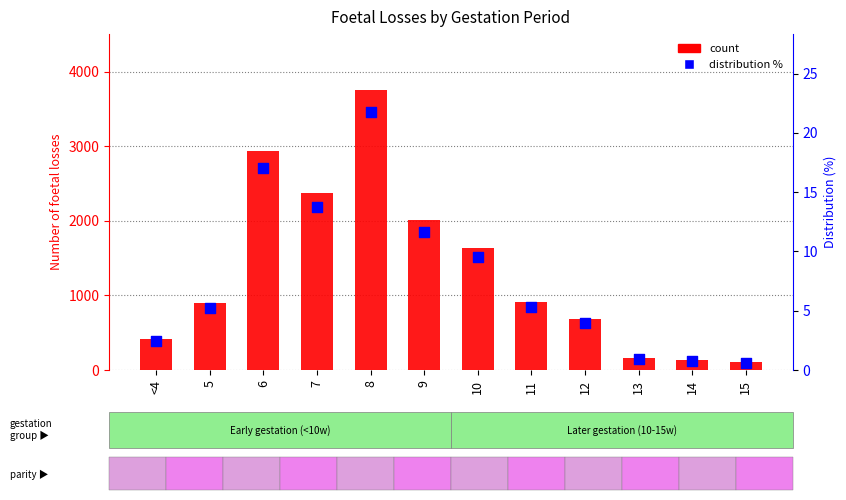

What is the total value across all series at 6?

2951.0